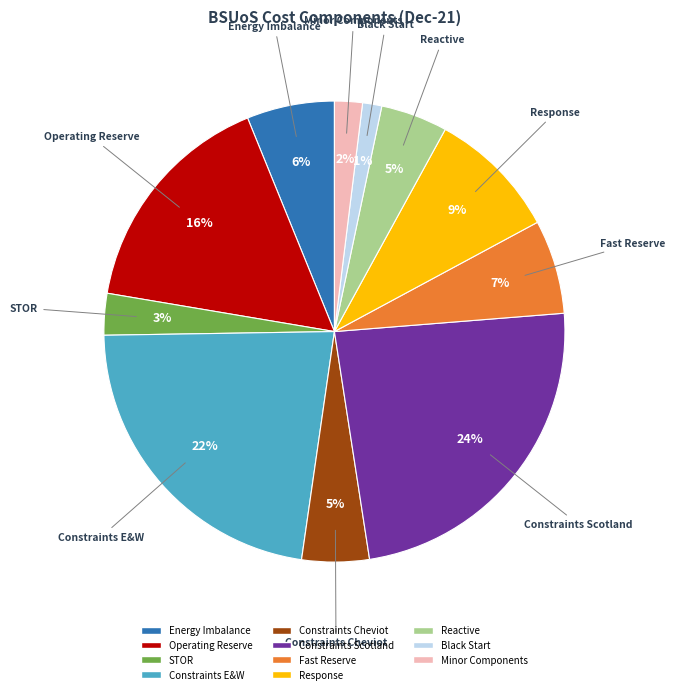

Between Constraints Scotland and Energy Imbalance, which is larger?

Constraints Scotland